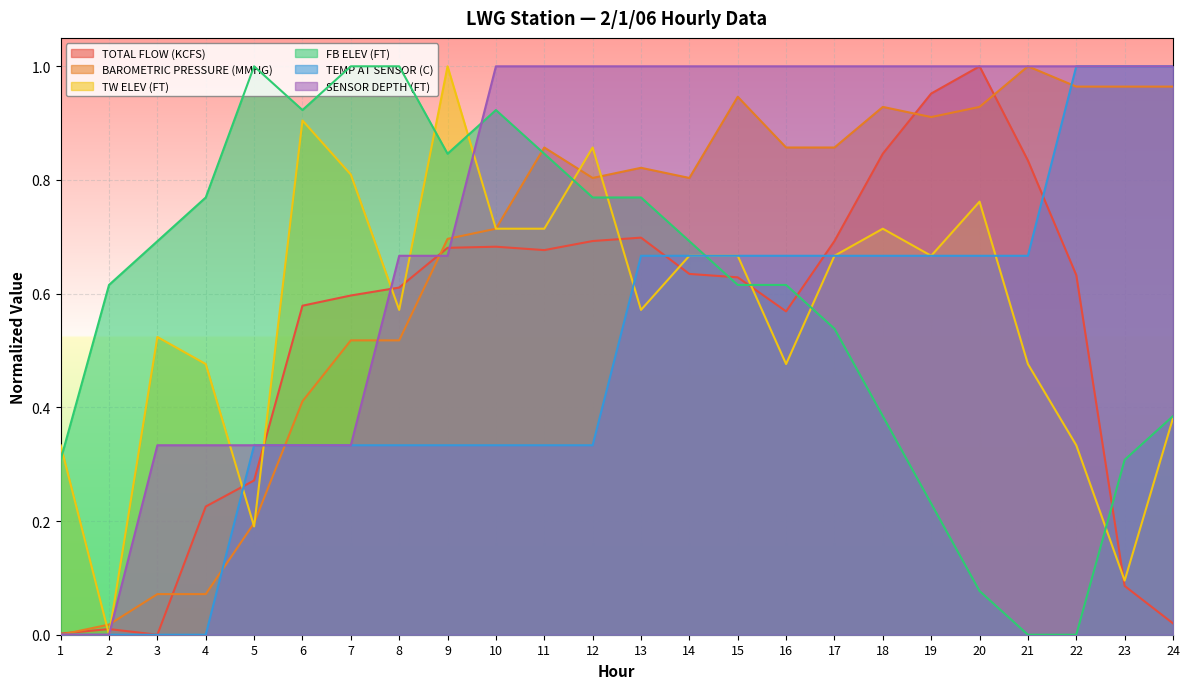

How many lines are shown in the chart?

6